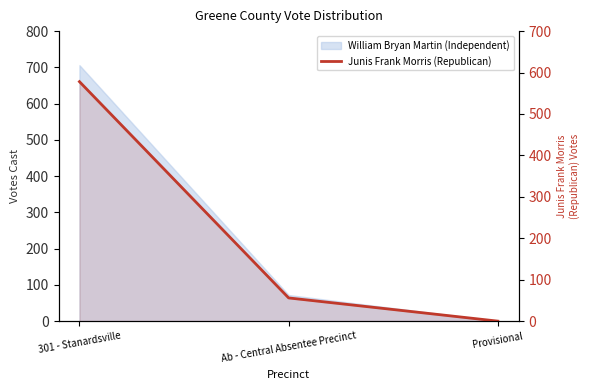

Reading left to right, extract all data points from this chart.

578	56	0